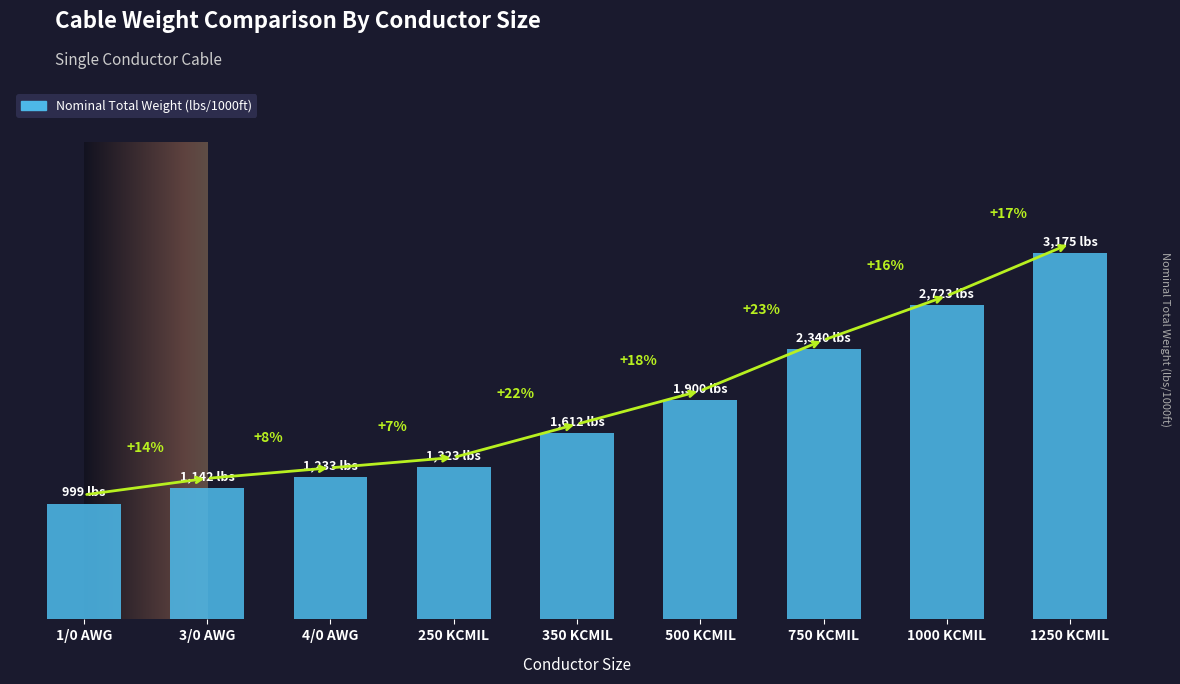

Rank the categories by value from lowest to highest.

1/0 AWG, 3/0 AWG, 4/0 AWG, 250 KCMIL, 350 KCMIL, 500 KCMIL, 750 KCMIL, 1000 KCMIL, 1250 KCMIL